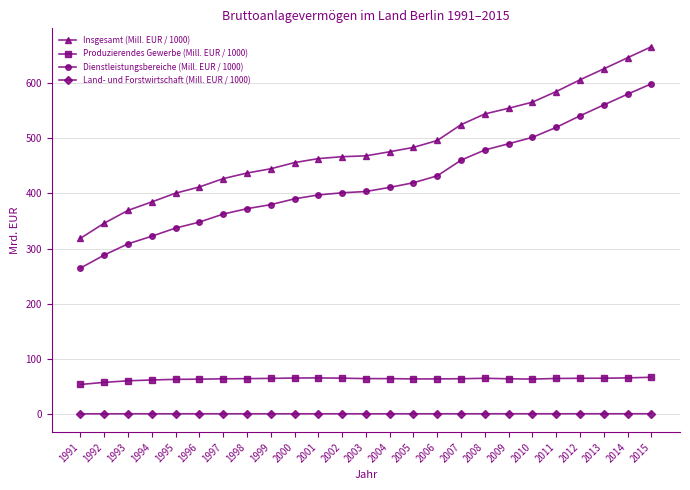

What is the spread (max minus min) of values at 2005?

482.9